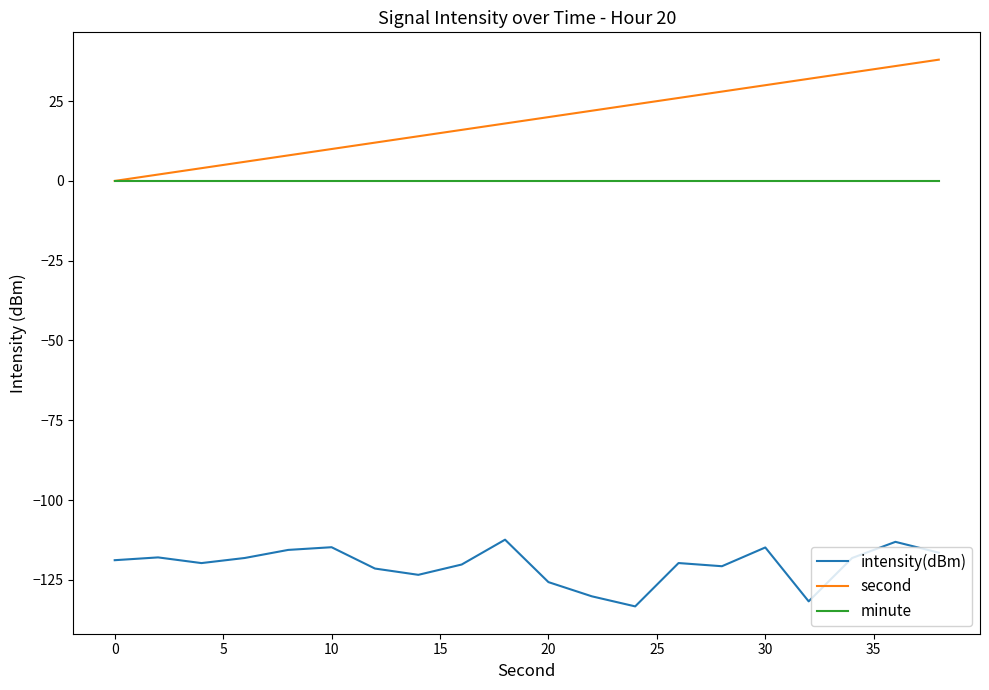

True or false: minute and intensity(dBm) intersect in this chart.

False